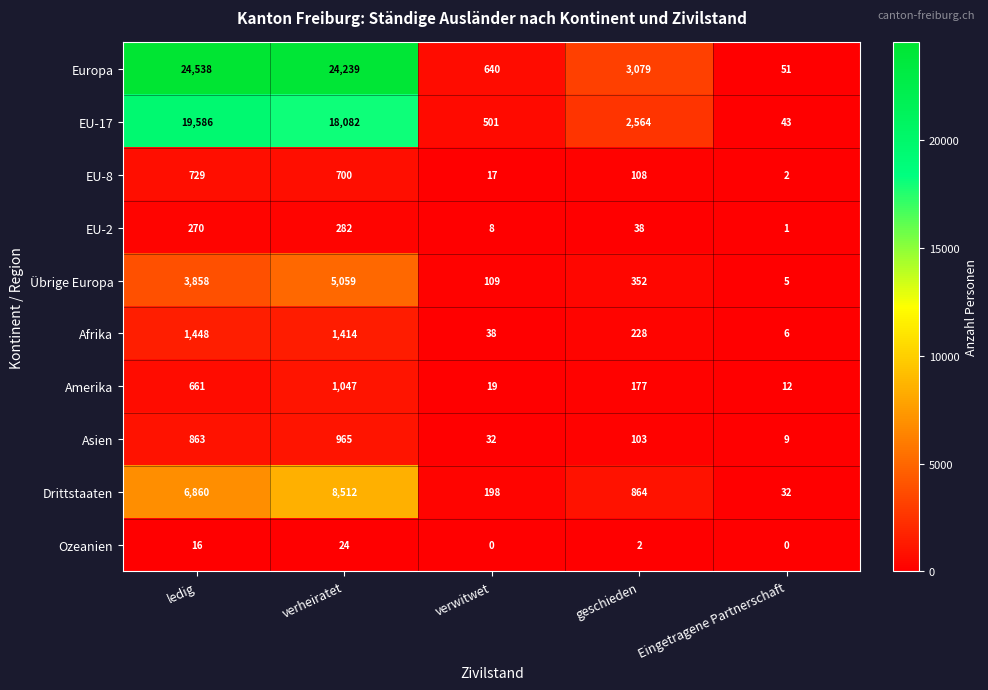

At how many categories does at least one series exceed 4756?

2